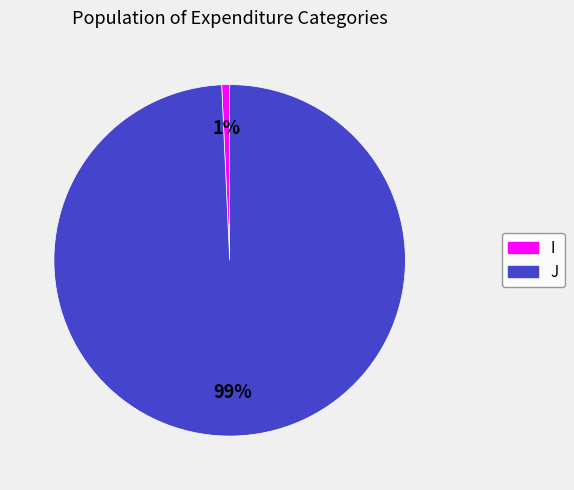

What percentage is the J slice, to the nearest percent?

99%